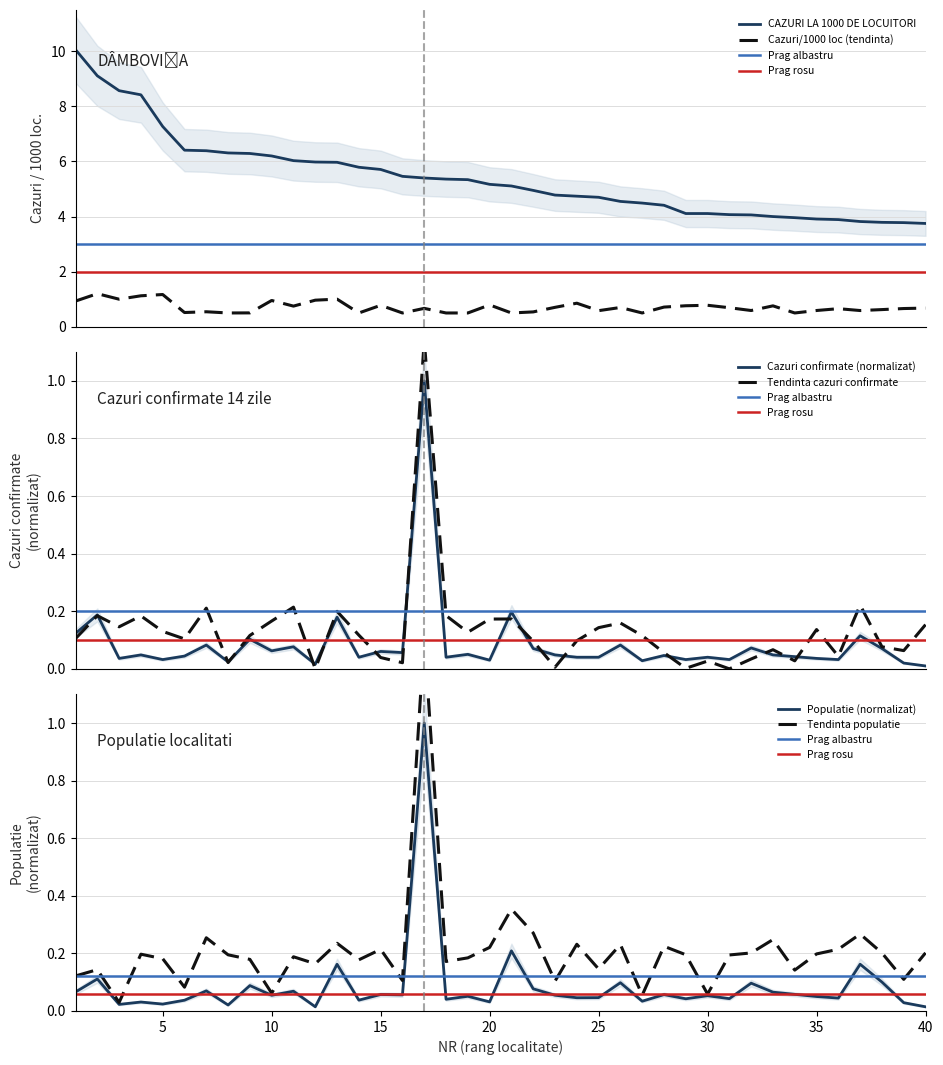

What is the value of the CAZURI CONFIRMATE IN ULTIMELE 14 ZILE point at the 10th from the left?

0.1